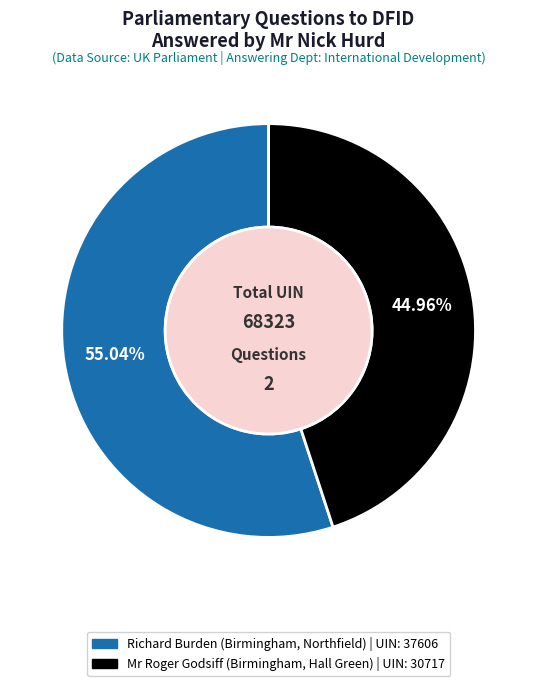

True or false: Mr Roger Godsiff (Birmingham, Hall Green) accounts for 36% of the total.

False